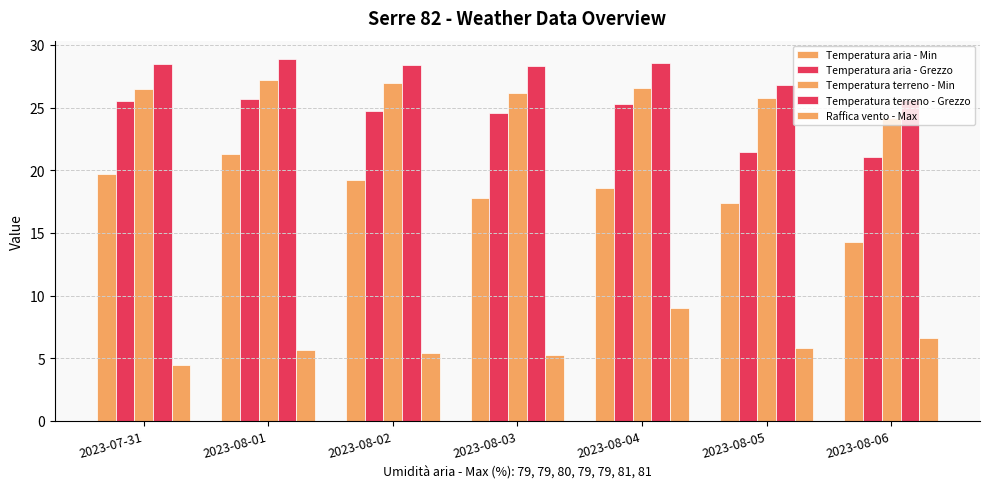

How many categories are shown in the chart?

7